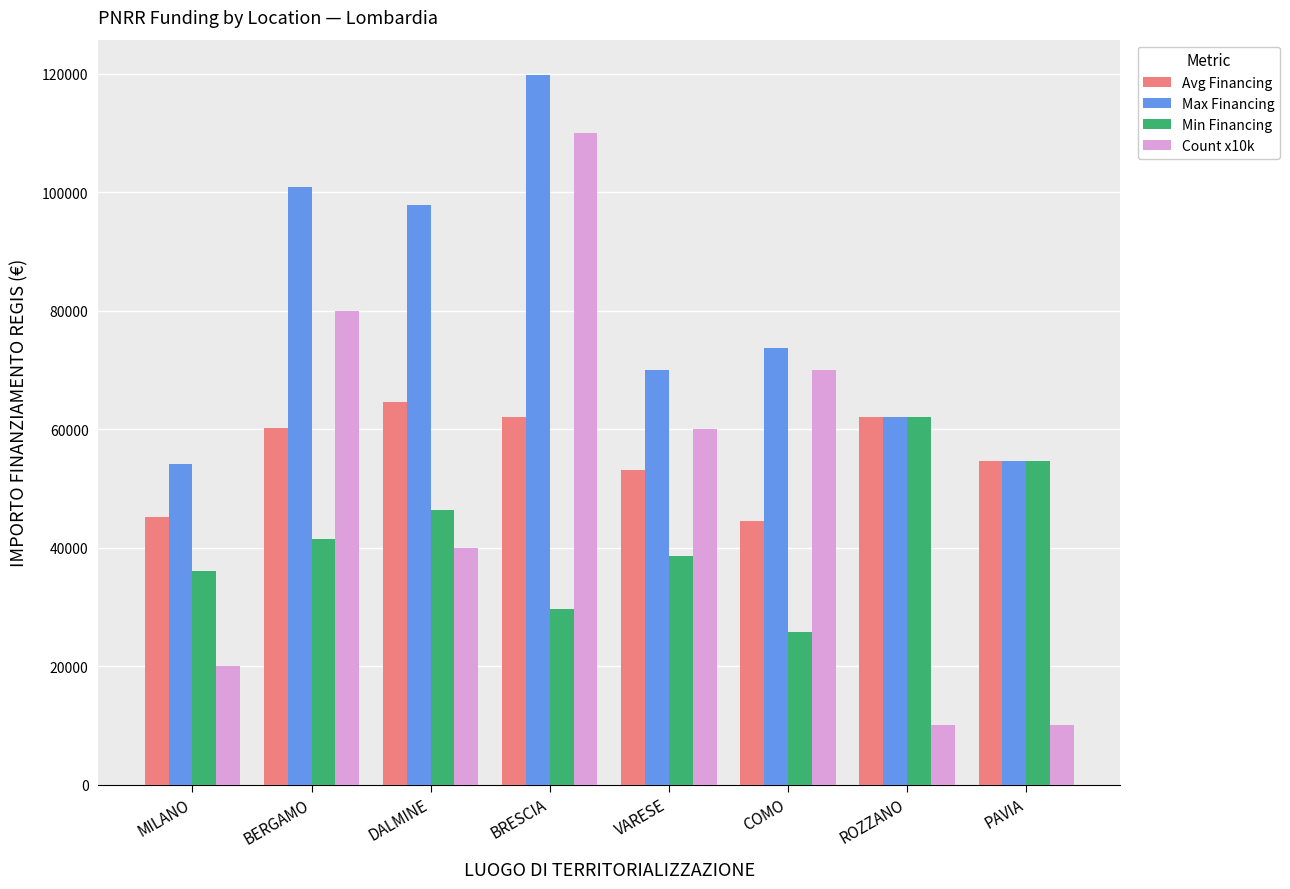

What is the minimum value shown in the chart?

10000.0